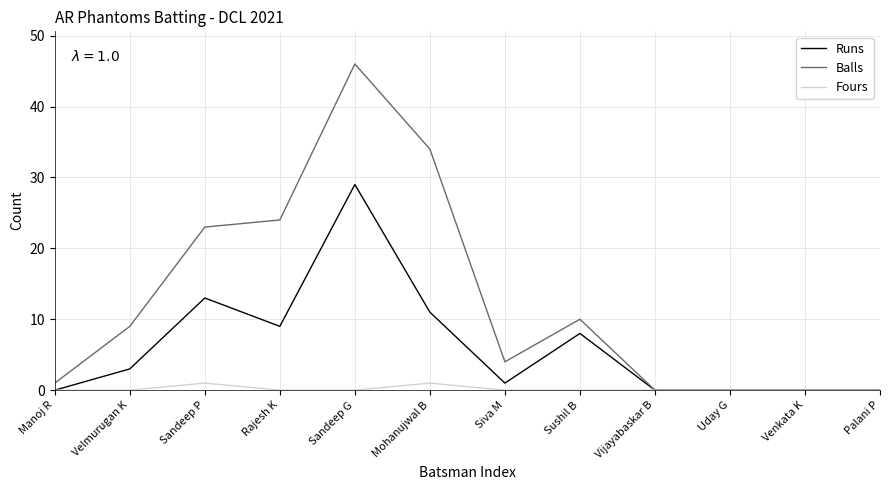

Does the chart display data point markers on the line(s)?

No